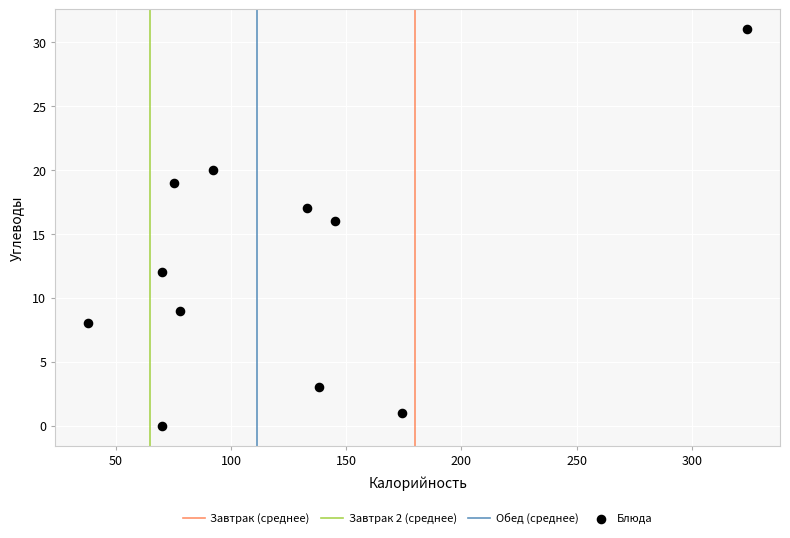

What Y value in the scatter plot is closest to 15?

16